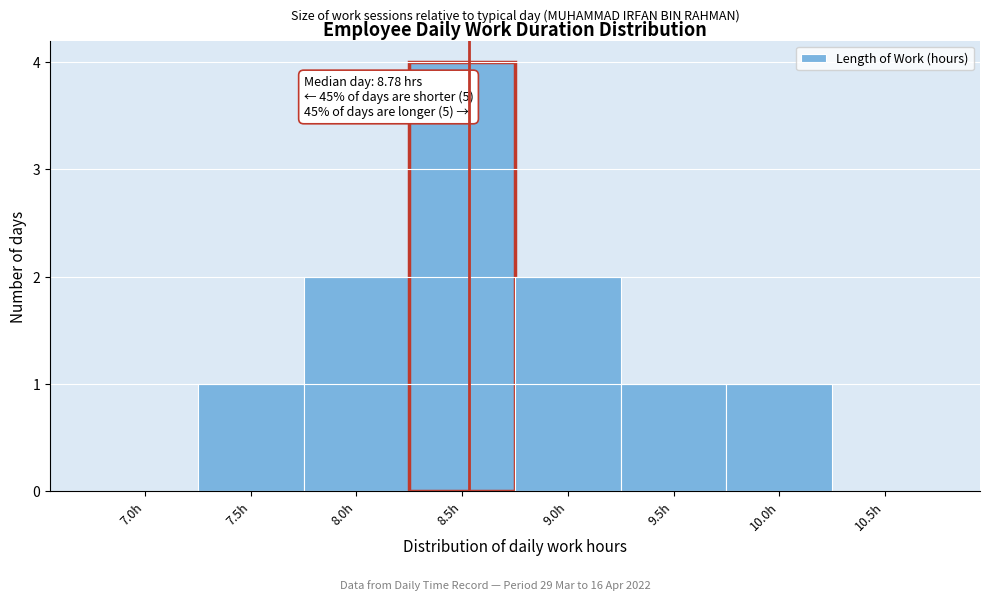

Reading right to left, transcribe all the data shown in this chart.

10.5h=0	10.0h=1	9.5h=1	9.0h=2	8.5h=4	8.0h=2	7.5h=1	7.0h=0